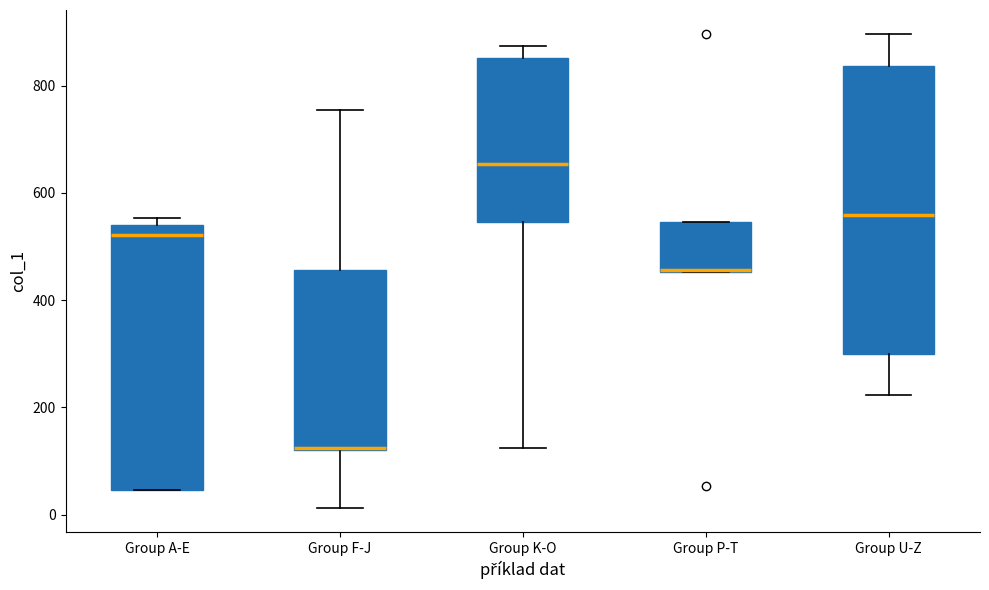

Reading left to right, transcribe this box plot: for each box, give where its median line is, the range the box spans, and where its two whiskers end, as read against the y-axis. The values are not printed on the chart, so give them approximately, as read against the axis.

Group A-E: median 520, box 40 to 540, whiskers 40 to 560
Group F-J: median 120 (drawn on the box's lower edge), box 120 to 460, whiskers 20 to 760
Group K-O: median 660, box 540 to 860, whiskers 120 to 880
Group P-T: median 460, box 460 to 540, whiskers 460 to 540
Group U-Z: median 560, box 300 to 840, whiskers 220 to 900